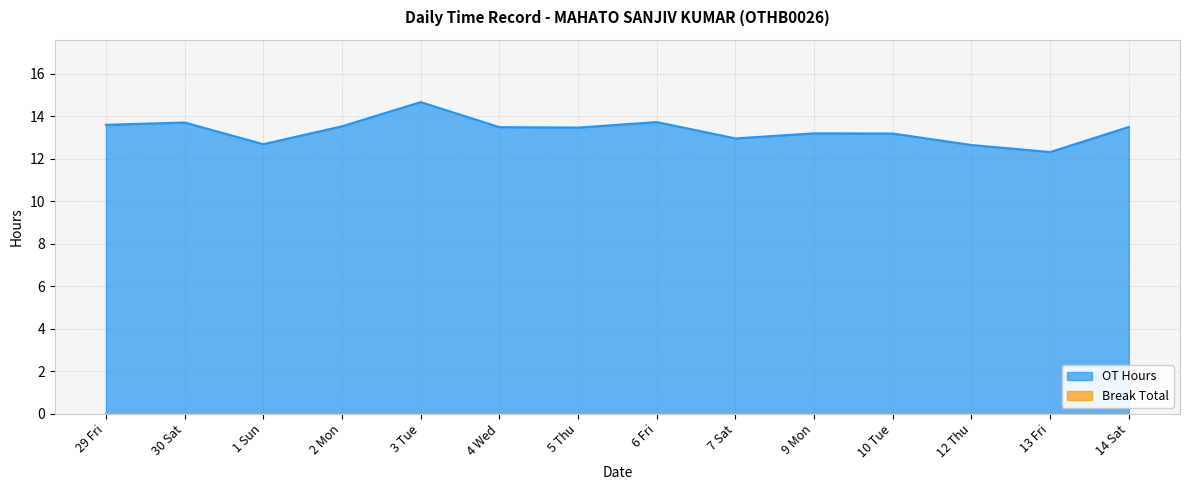

How many interior local peaks (higher than both neighbors) does the data have?

4